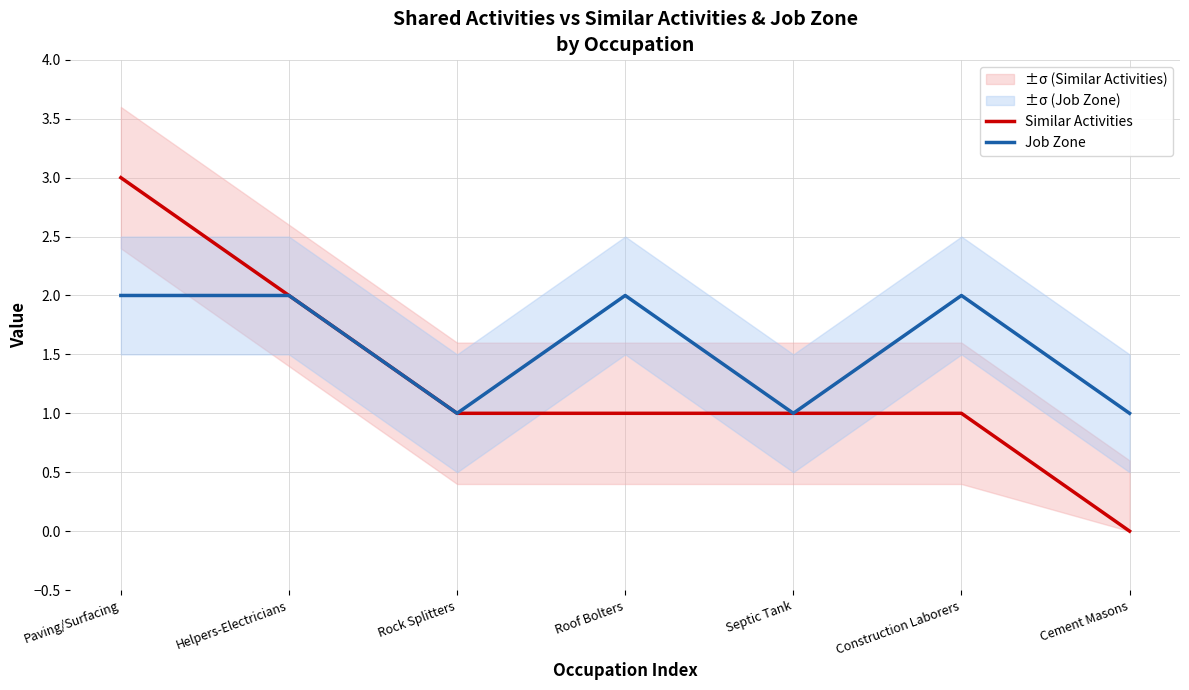

Which category has the lowest value across all series?

Cement Masons